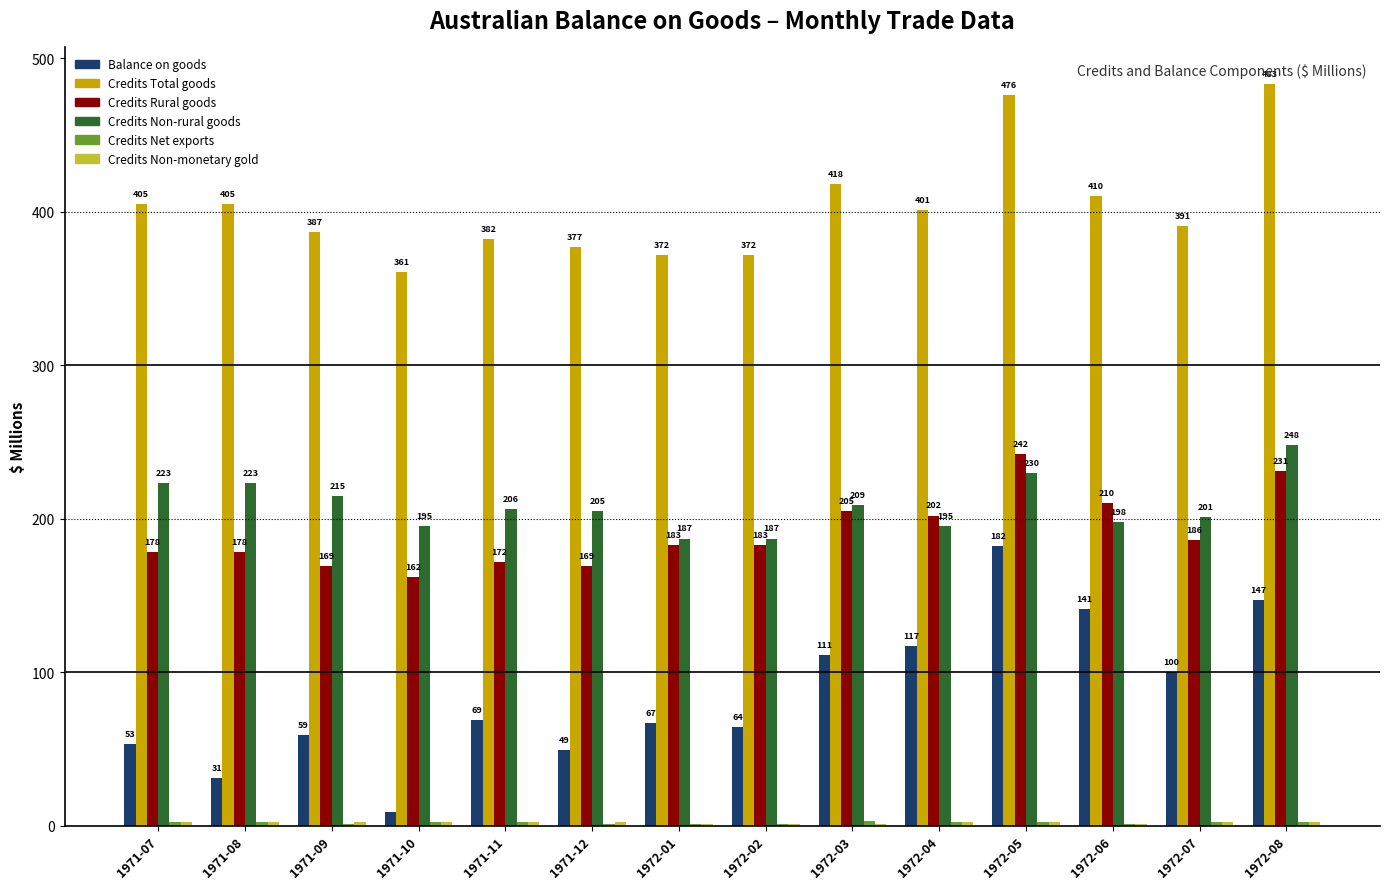

Count the number of categories in the chart.

14